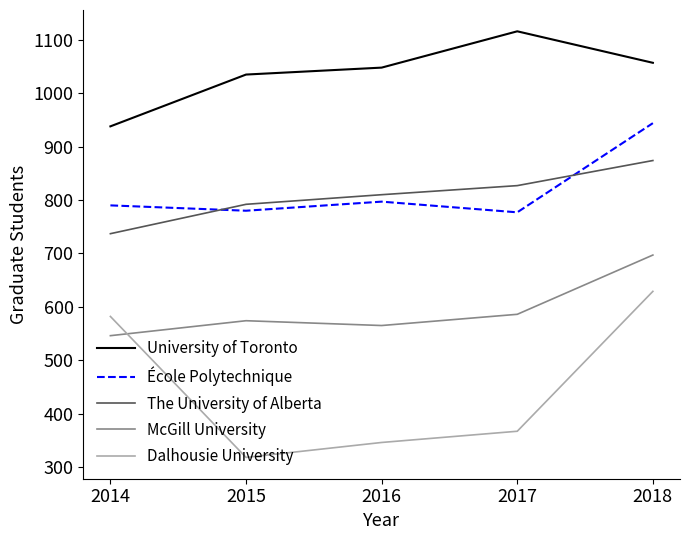

Which series has the widest spread of values?

Dalhousie University